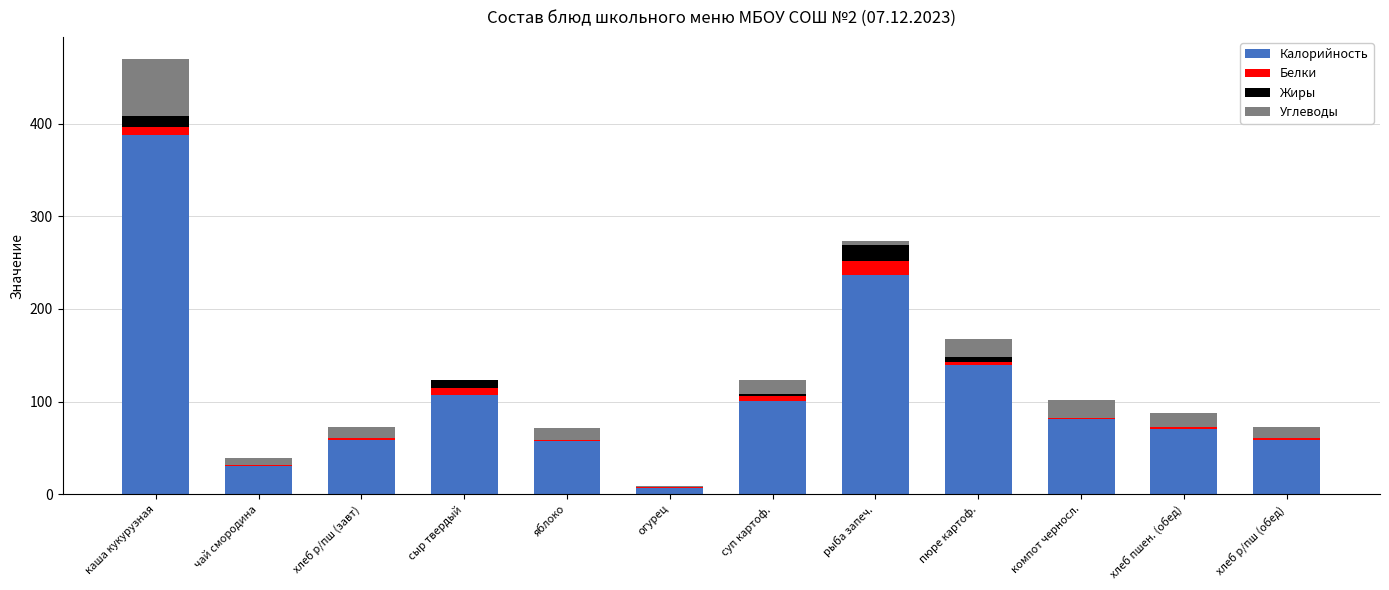

At which category is the sum across all series the highest?

каша кукурузная